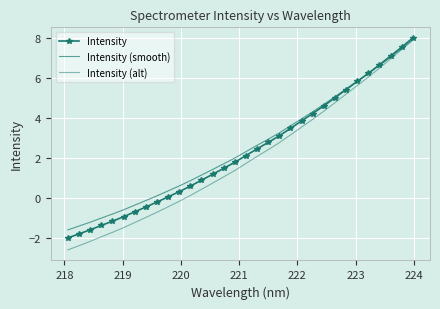

Which series has the largest total across all categories?

Intensity (smooth)